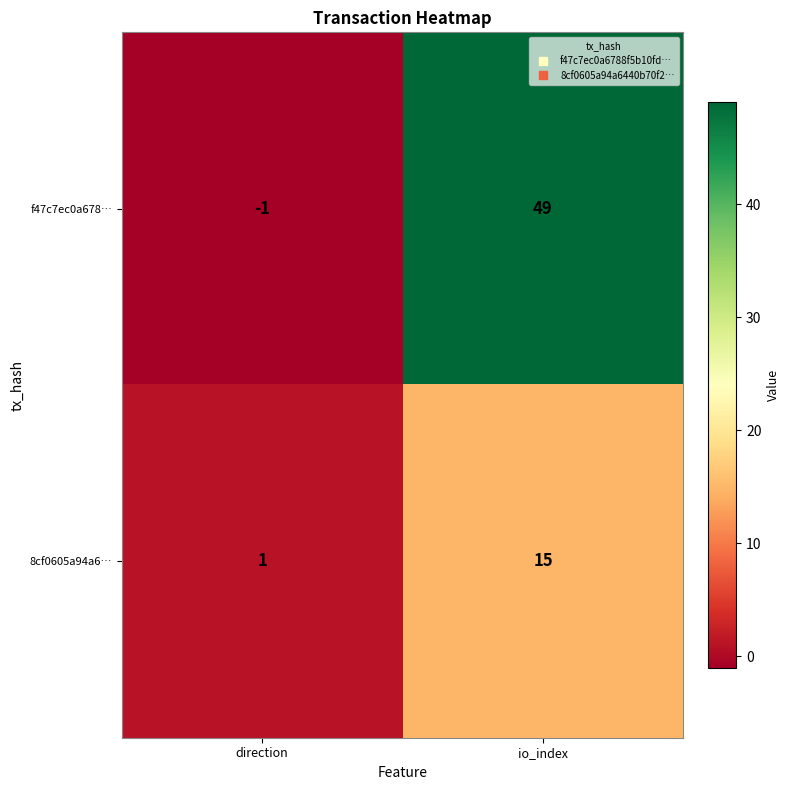

Which series has the widest spread of values?

f47c7ec0a678…